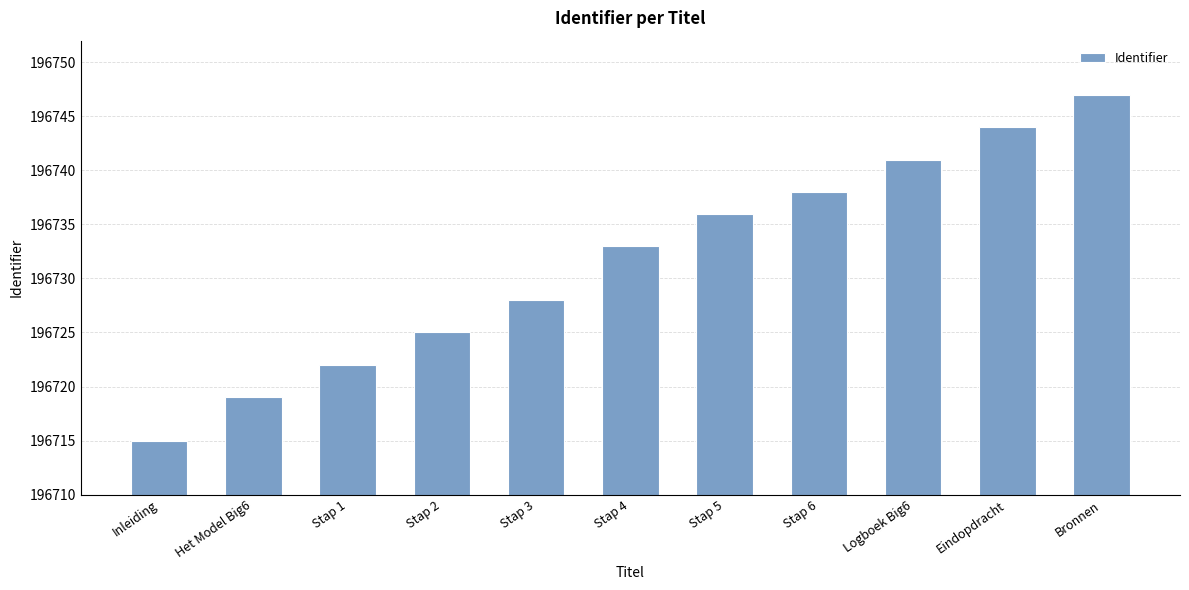

What is the change in value from Stap 2 to Stap 4?

+8